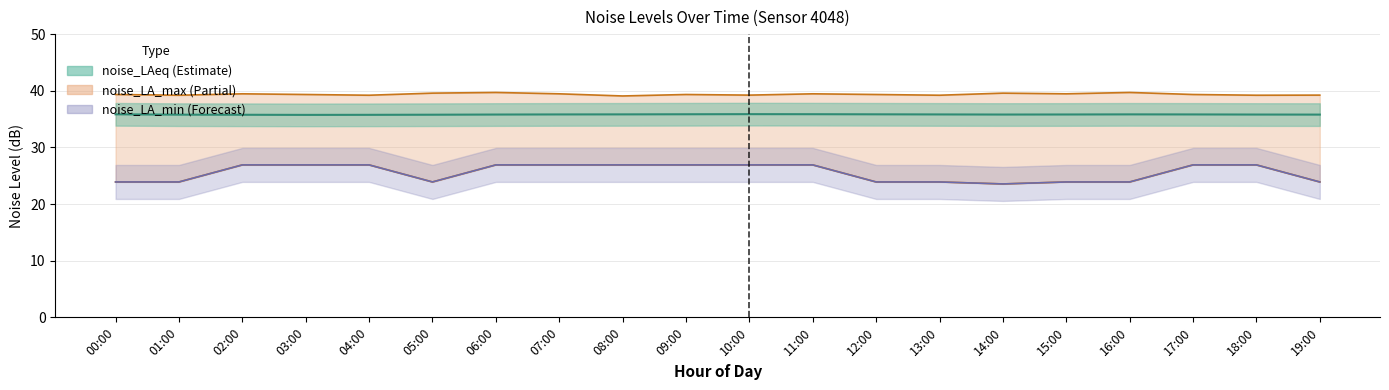

Rank the series at 04:00 from lowest to highest value.

noise_LA_min, noise_LAeq, noise_LA_max